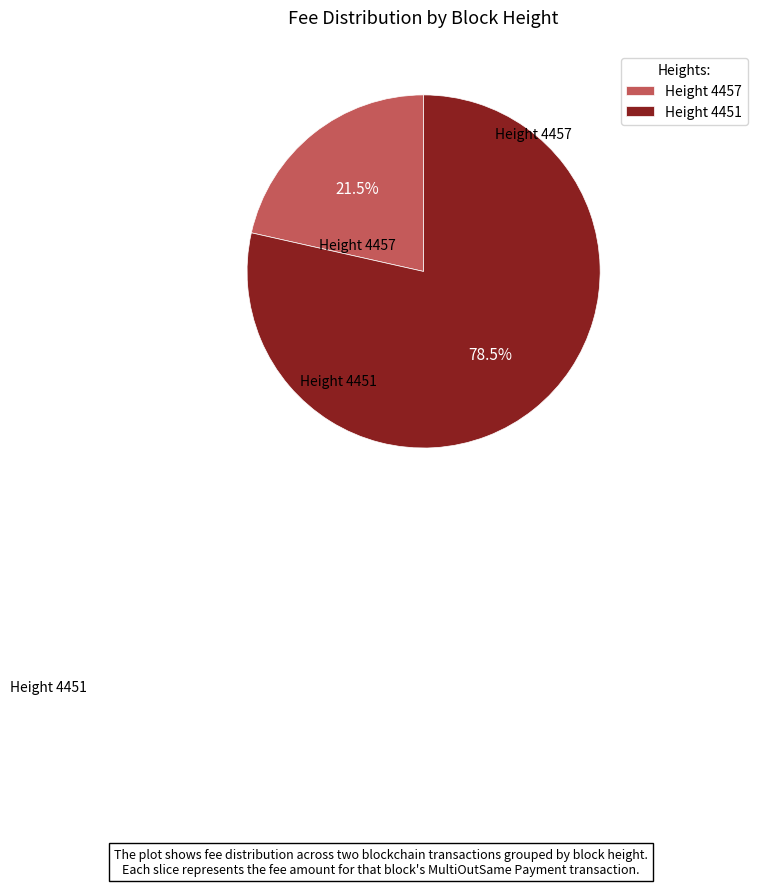

Is the sum of Height 4457 and Height 4451 greater than half?

Yes